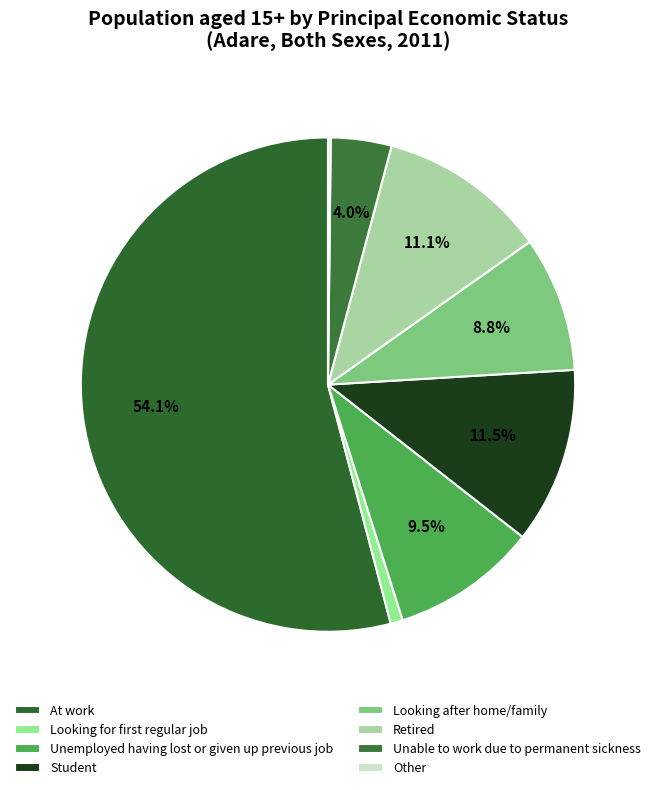

Count the number of slices in the pie.

8